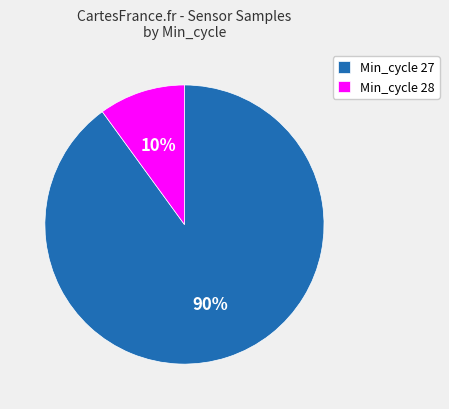

The Min_cycle 28 slice represents 1% of the pie. True or false?

False